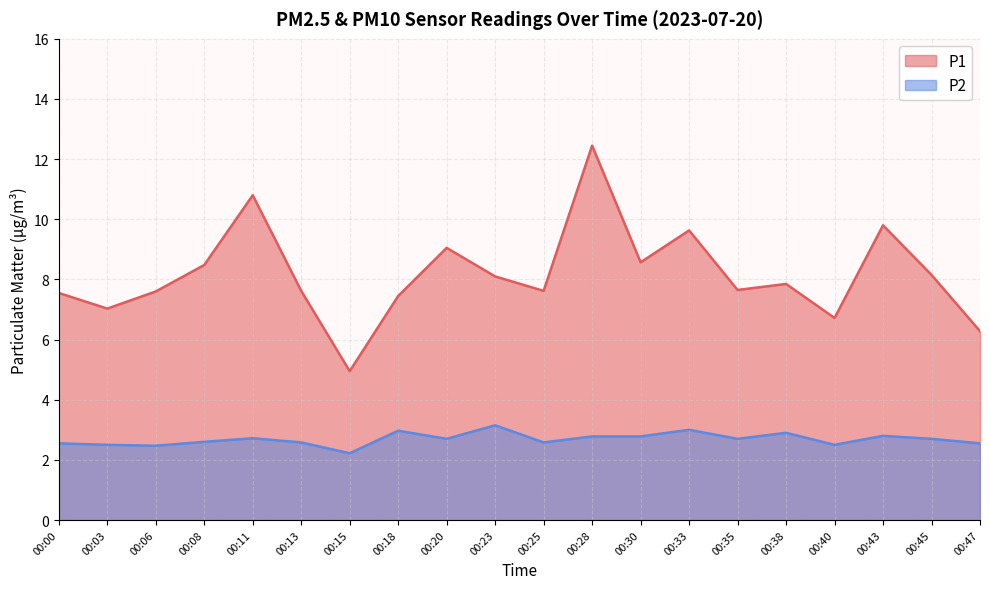

Which has a higher value, 00:25 or 00:13?

00:25